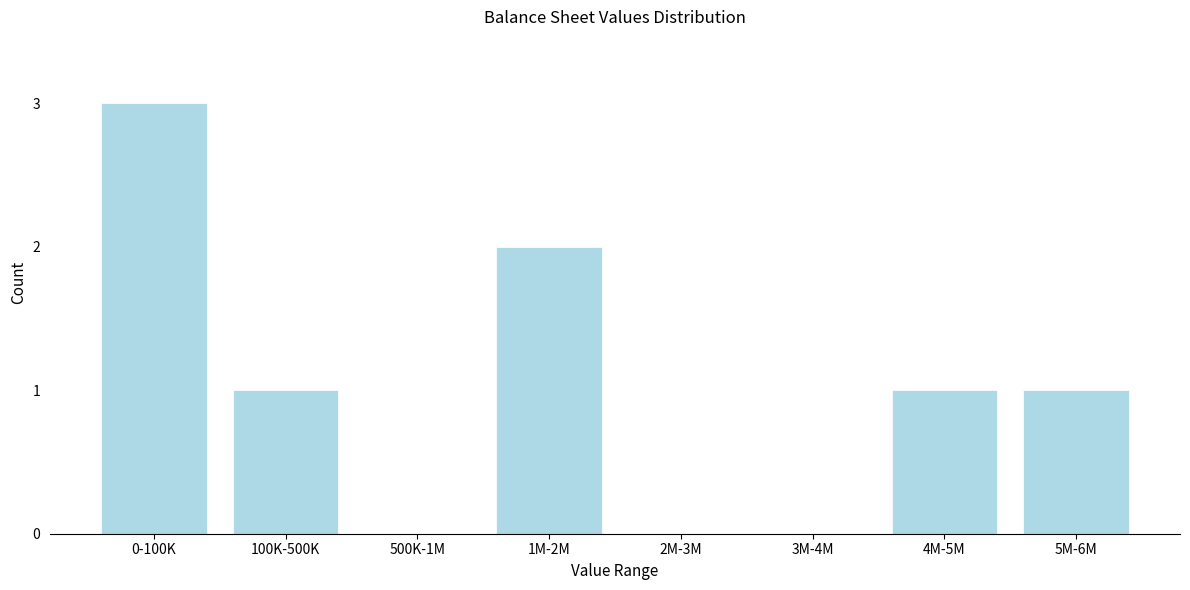

Reading left to right, list all the values displayed in this chart.

0-100K=3	100K-500K=1	500K-1M=0	1M-2M=2	2M-3M=0	3M-4M=0	4M-5M=1	5M-6M=1